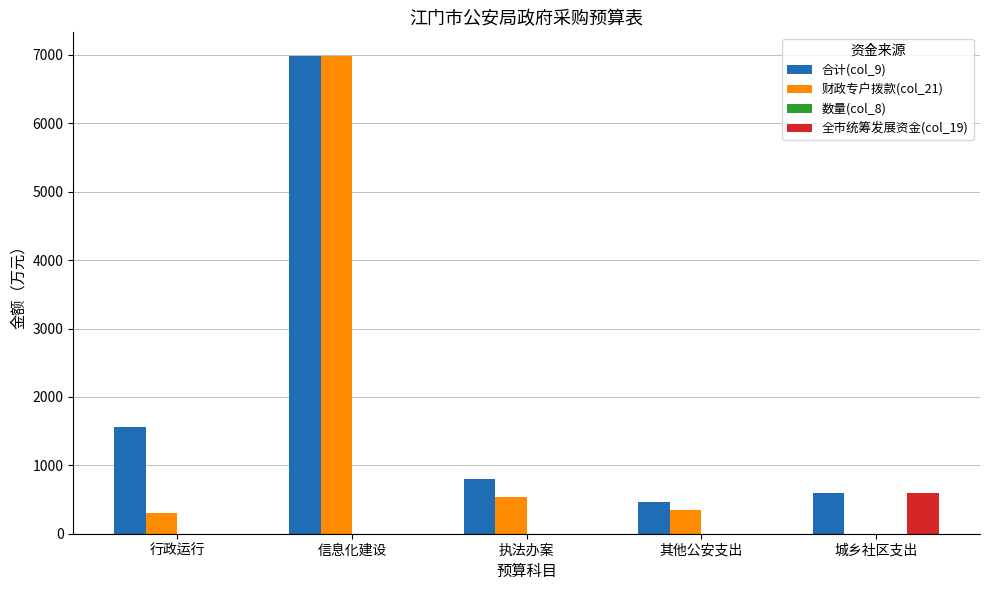

Count the number of categories in the chart.

5